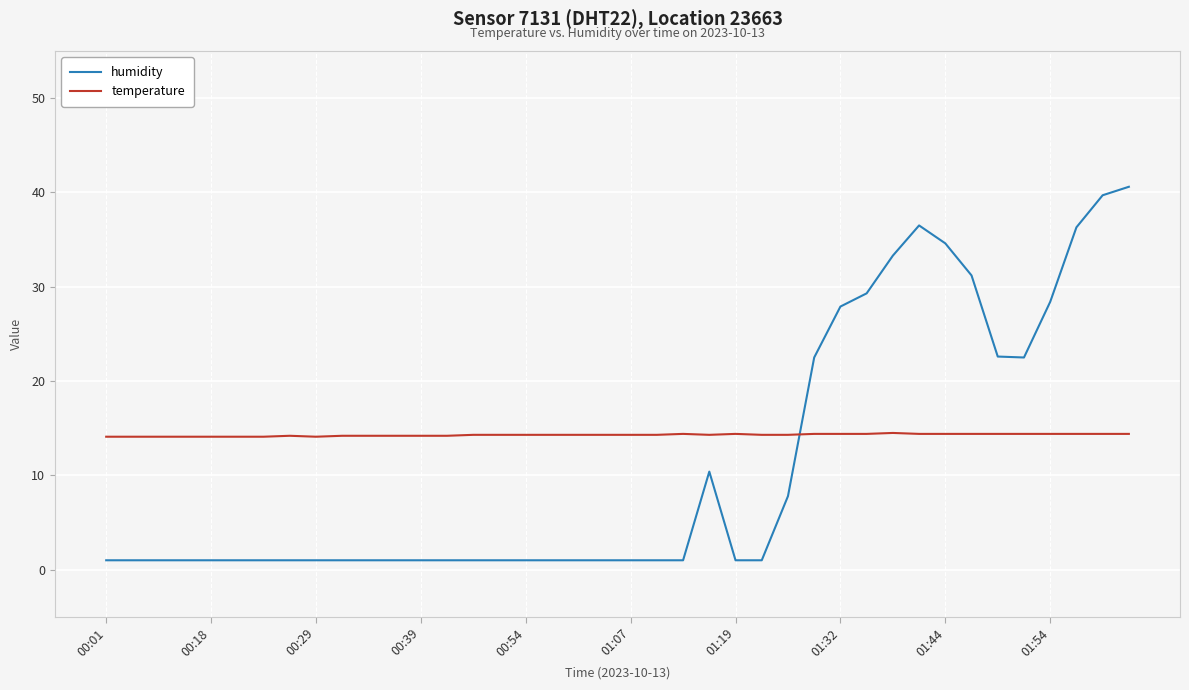

What is the difference between the maximum and minimum values in the temperature series?

0.4